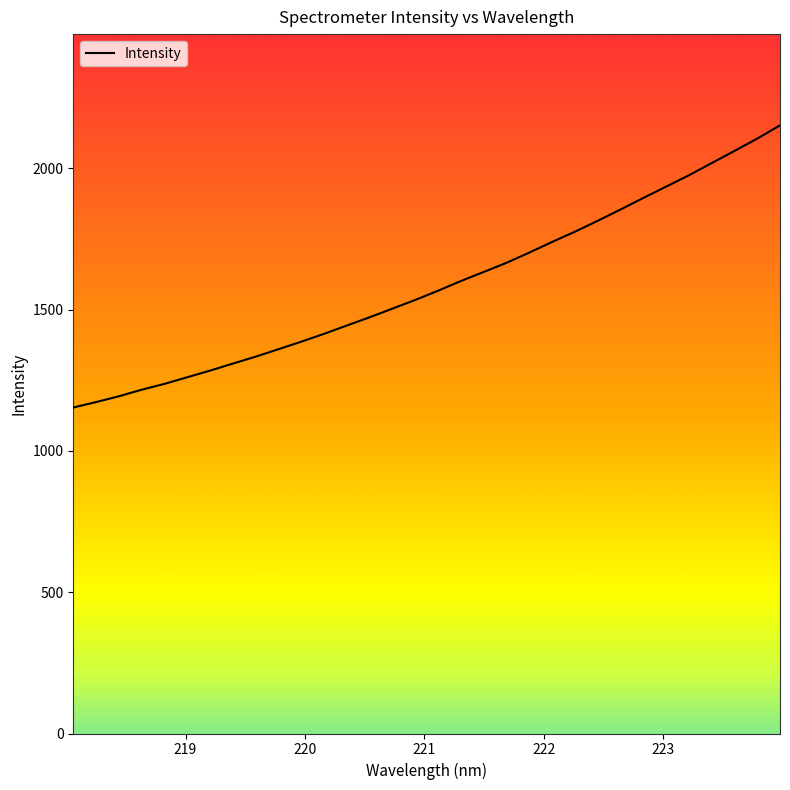

What is the greatest value displayed?

2151.9